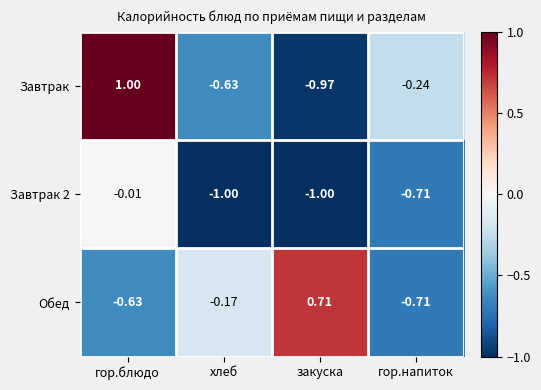

Which series has the largest range (max minus min)?

Завтрак